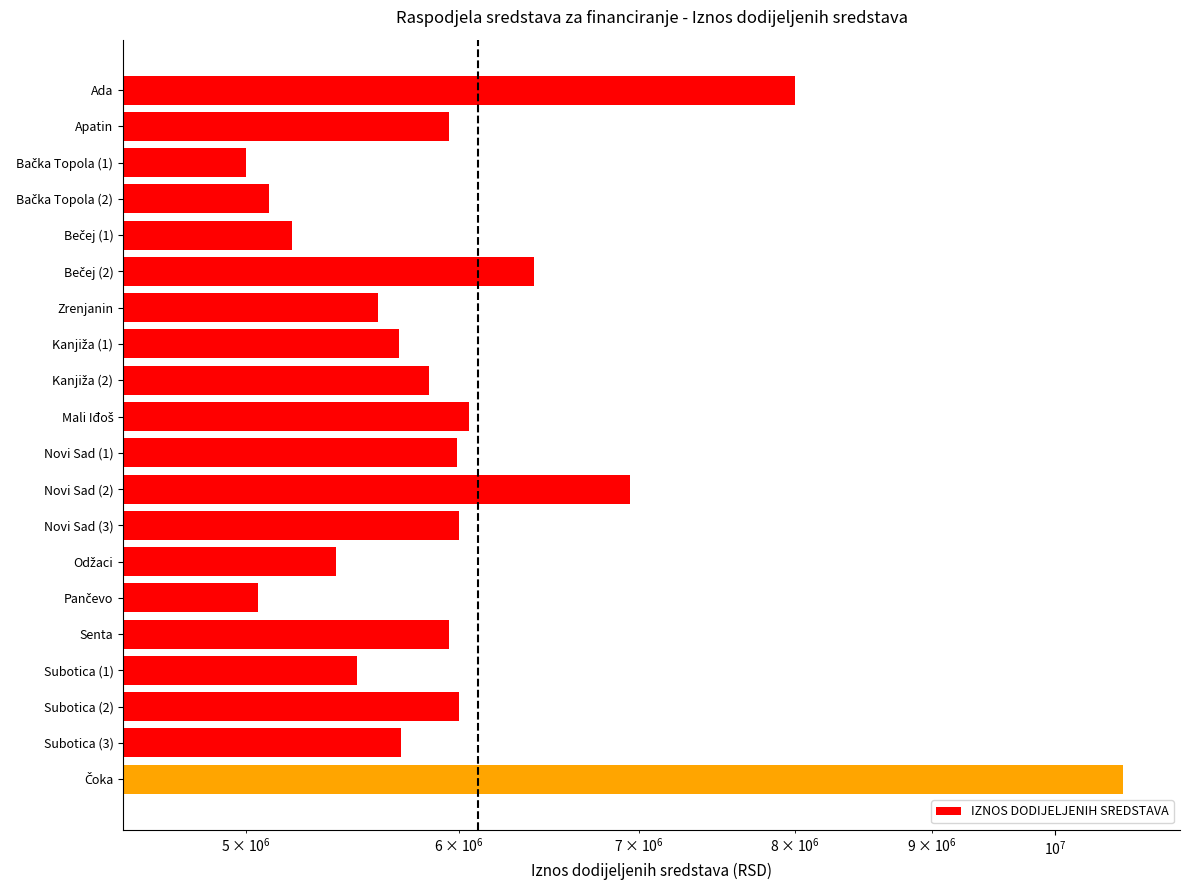

Reading left to right, what are all the values shown in this chart?

8000000	5950000	5000000	5100000	5200000	6400000	5600000	5700000	5850000	6050000	5990000	6950000	6000000	5400000	5050000	5950000	5500000	6000000	5710000	10600000